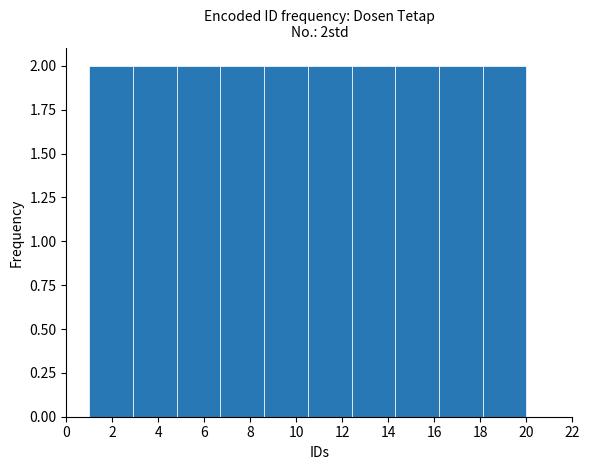

How tall is the bar that spans 12.4 to 14.3 on the x-axis? Neither the bar edges nor the heights are printed on the chart, so give them approximately, as read against the axes.

2